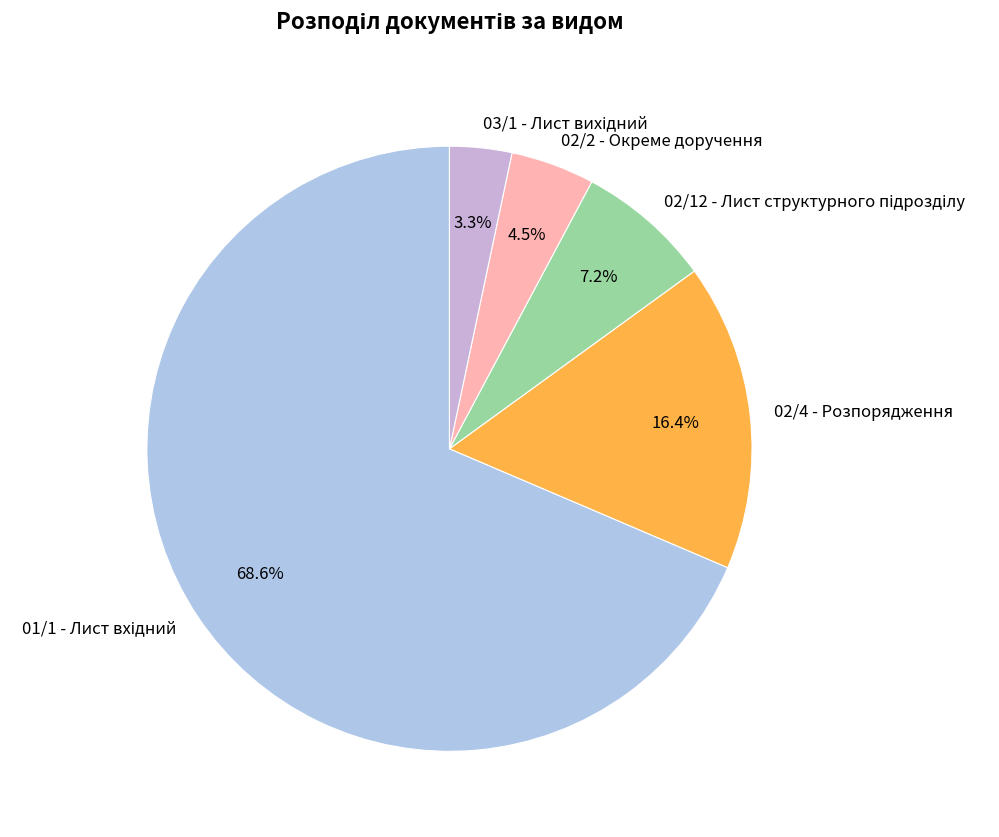

What percentage is NOT represented by 02/4 - Розпорядження?

83.6%